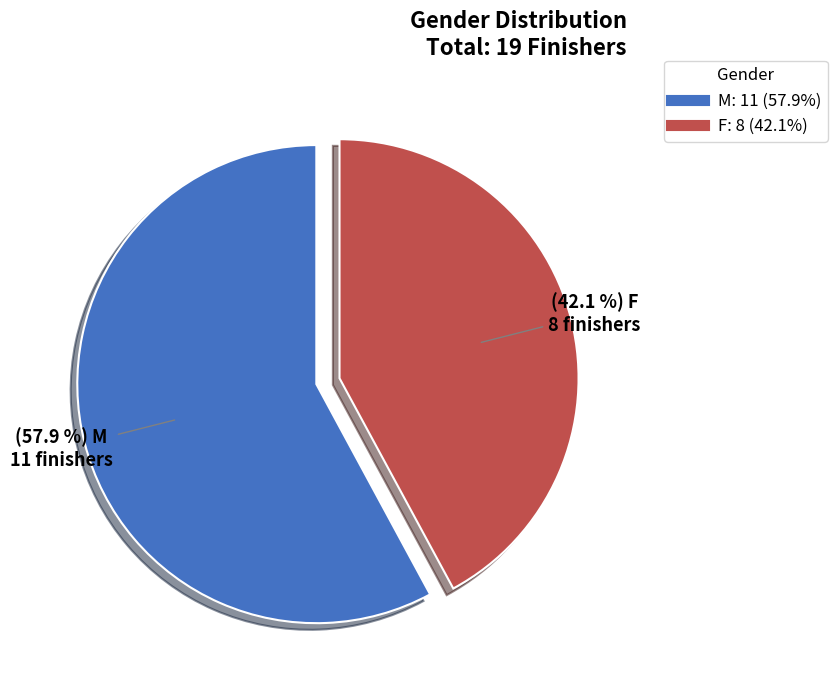

To the nearest percent, what is the average slice percentage?

50%